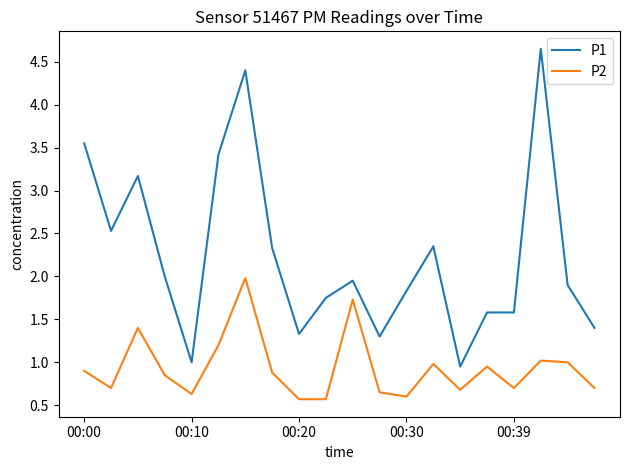

Rank the series by their average value, from highest to lowest.

P1, P2